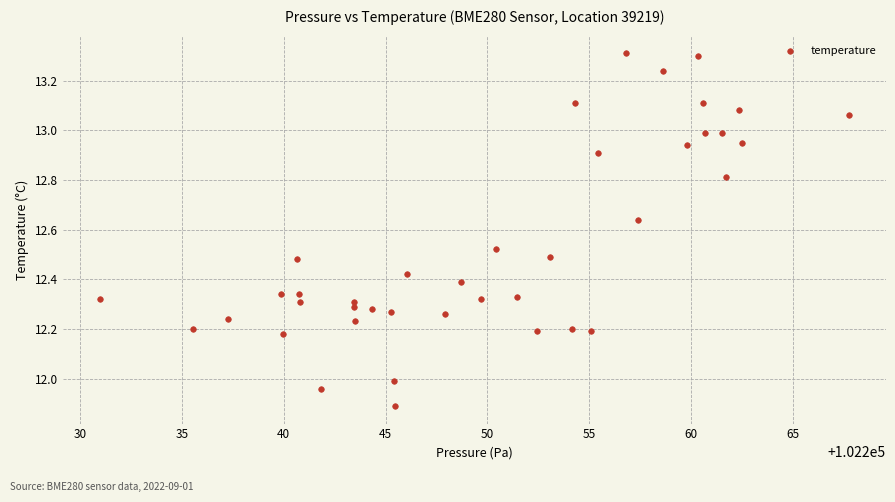

What is the range of X values (max minus min)?

36.7